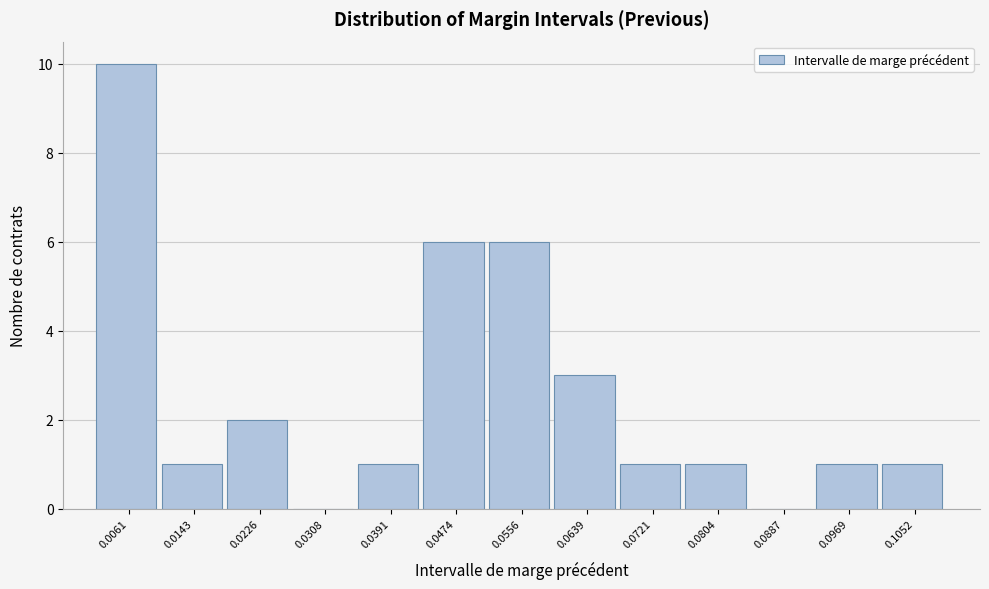

What is the height of the bar covering 0.068 to 0.076 on the x-axis? Neither the bar edges nor the heights are printed on the chart, so give them approximately, as read against the axes.

1